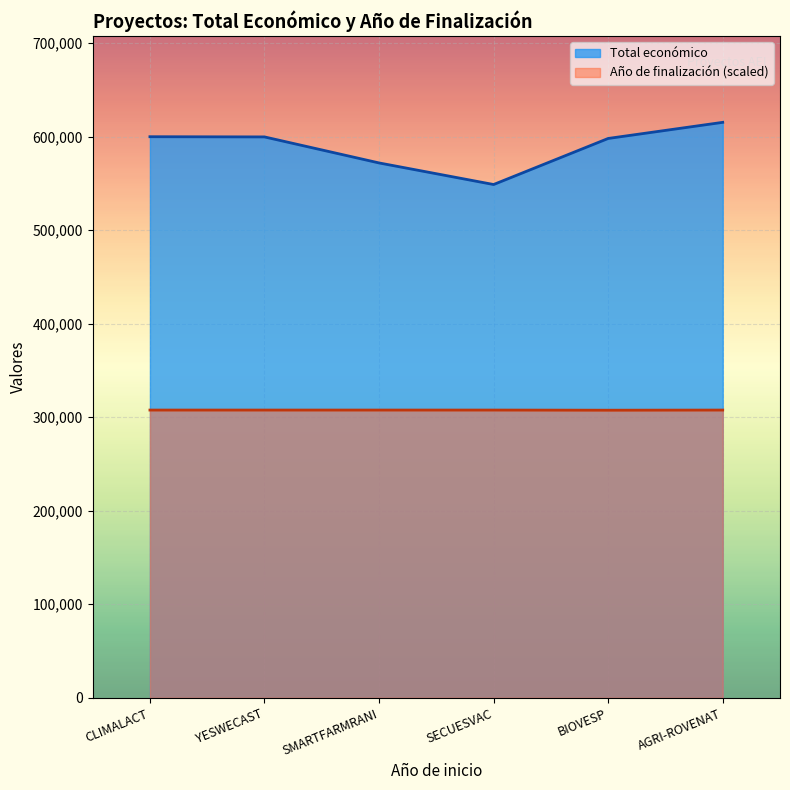

Which series has the widest spread of values?

Total económico